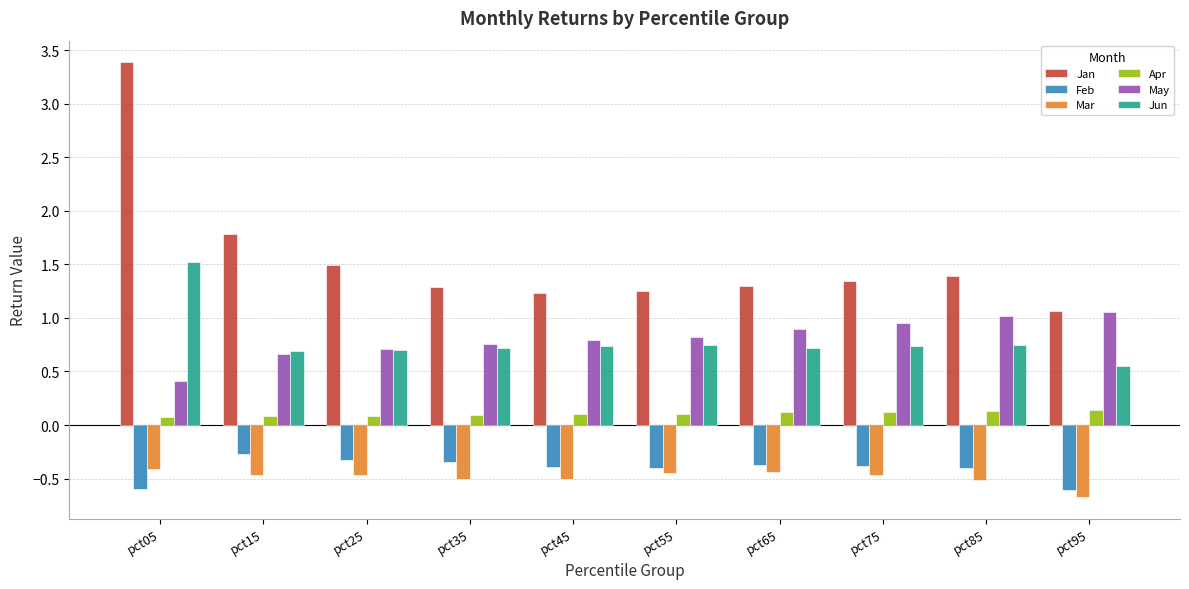

At which category is the sum across all series the highest?

pct05